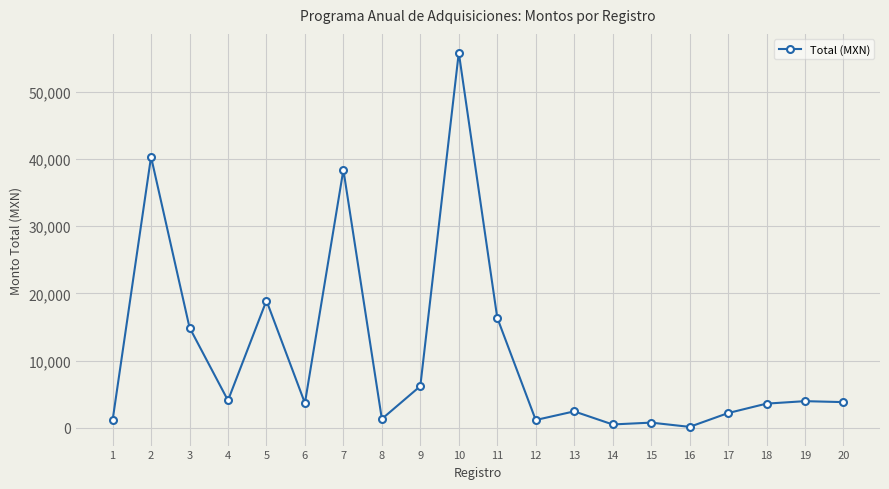

How many data points are less than 3825?

10